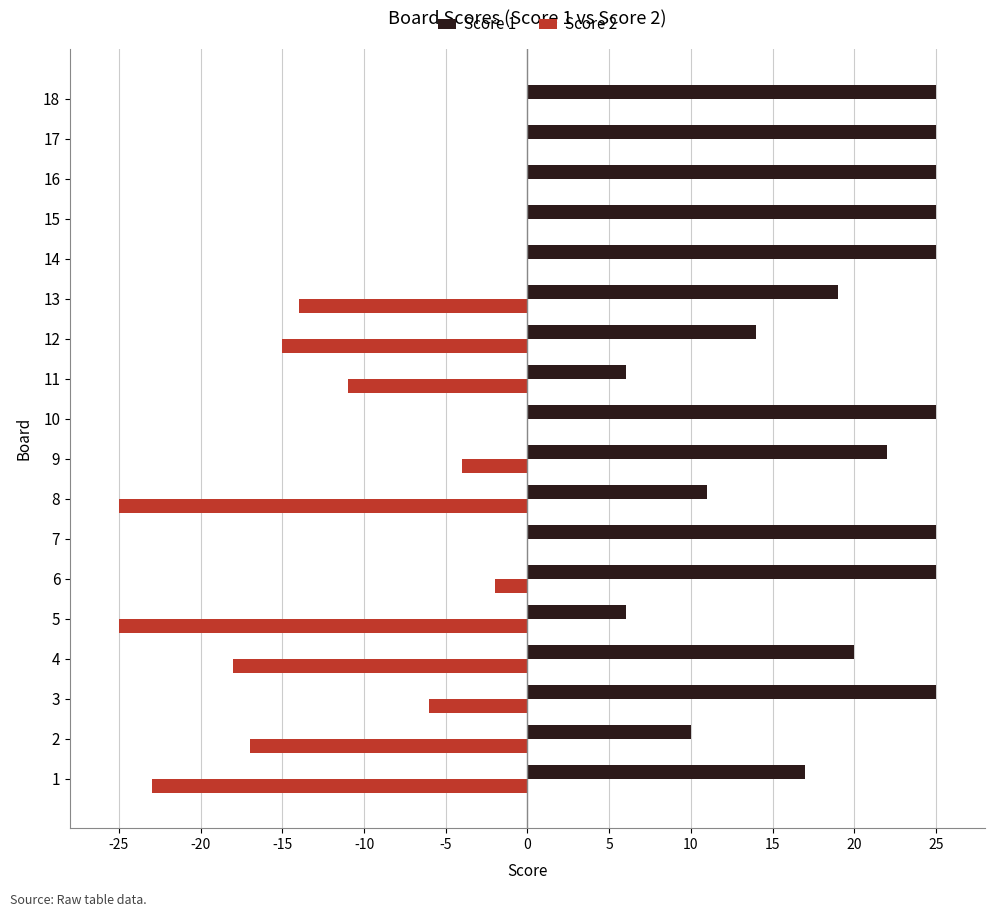

Count the number of data series in this chart.

2